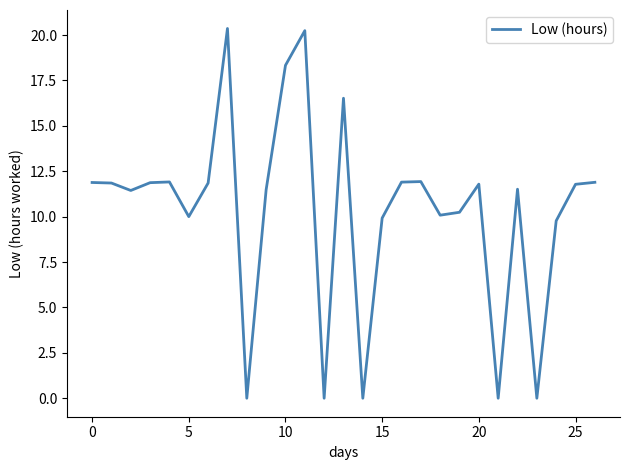

What is the maximum value shown in the chart?

20.4